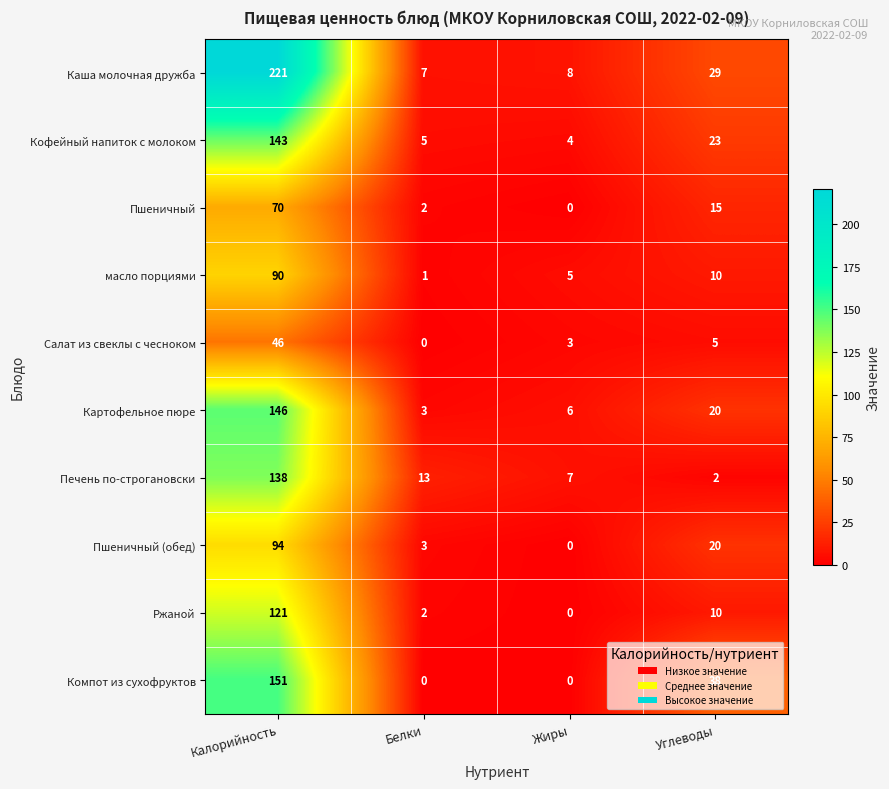

Read the масло порциями value at Калорийность, to the nearest 10.

90